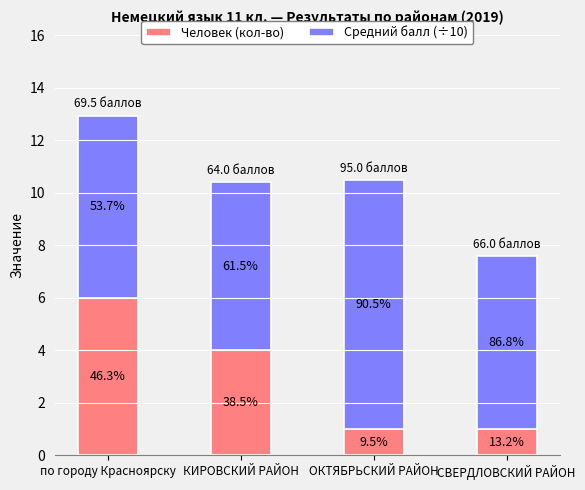

How many bars are there in total?

4